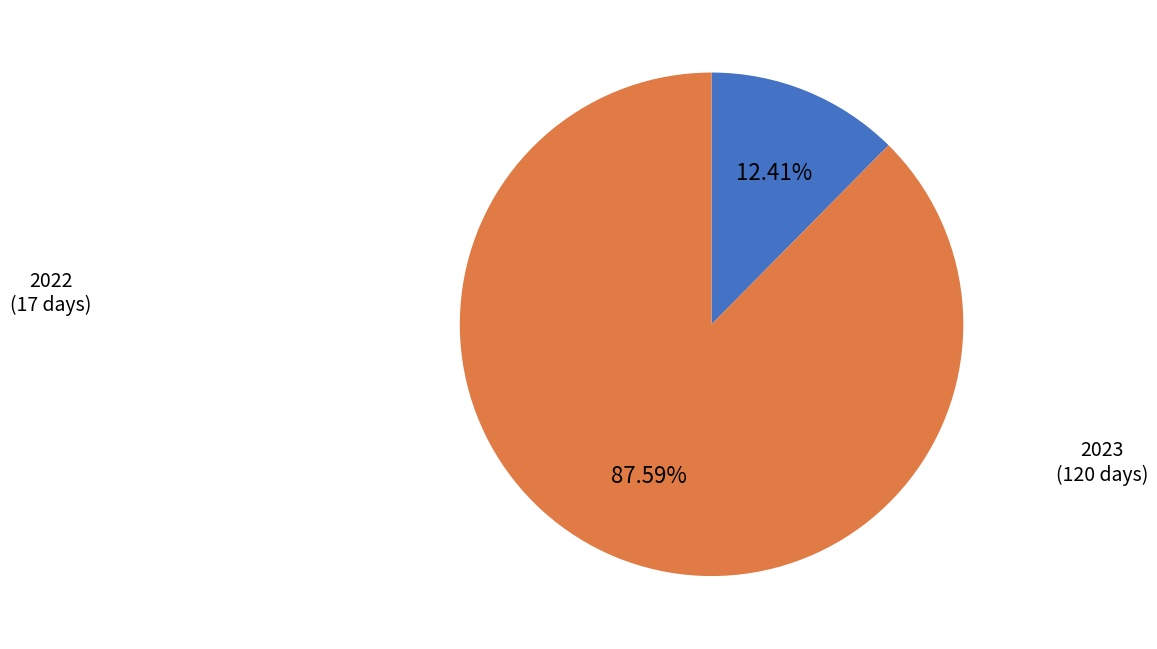

Approximately how many times larger is the value at 2023 compared to 2022?

7.1